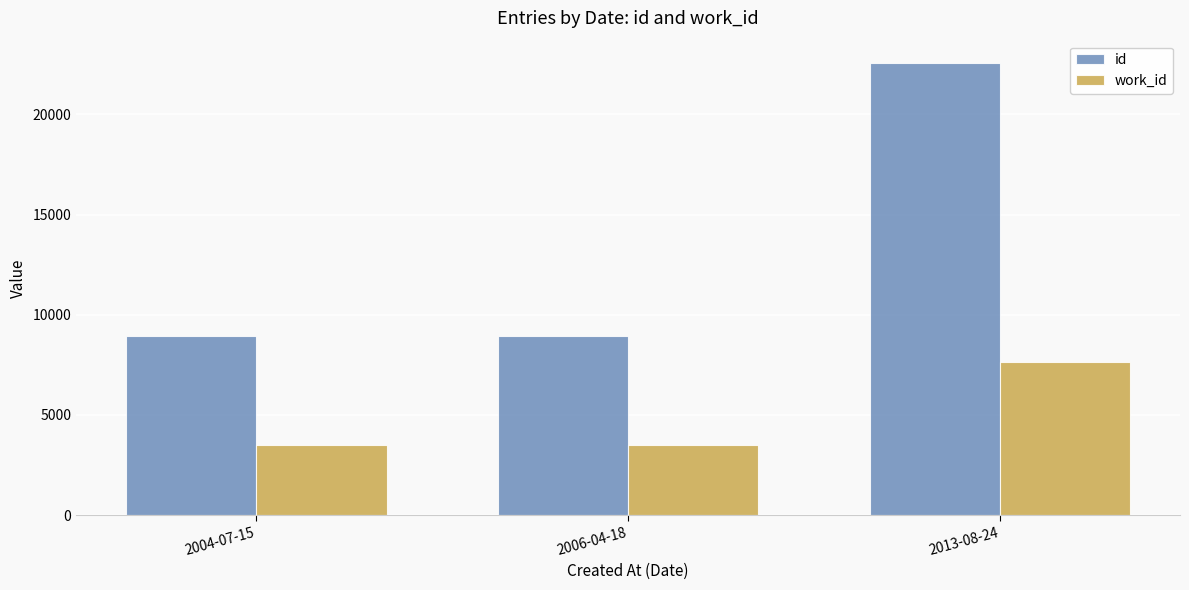

List the series in order of their overall mean, lowest first.

work_id, id